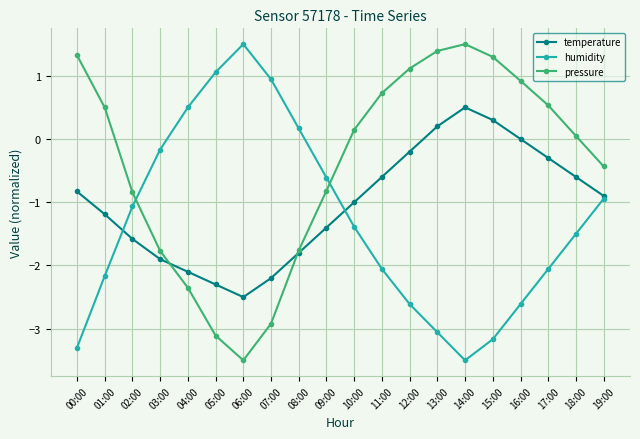

What is the label of the 18th point from the right?

02:00